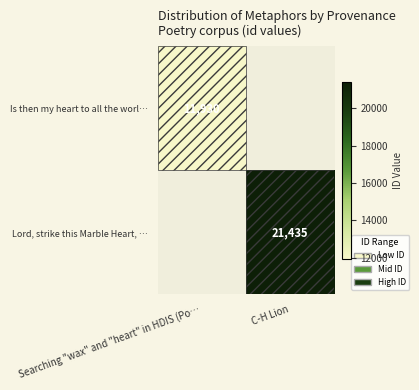

How many distinct data groups are displayed?

2